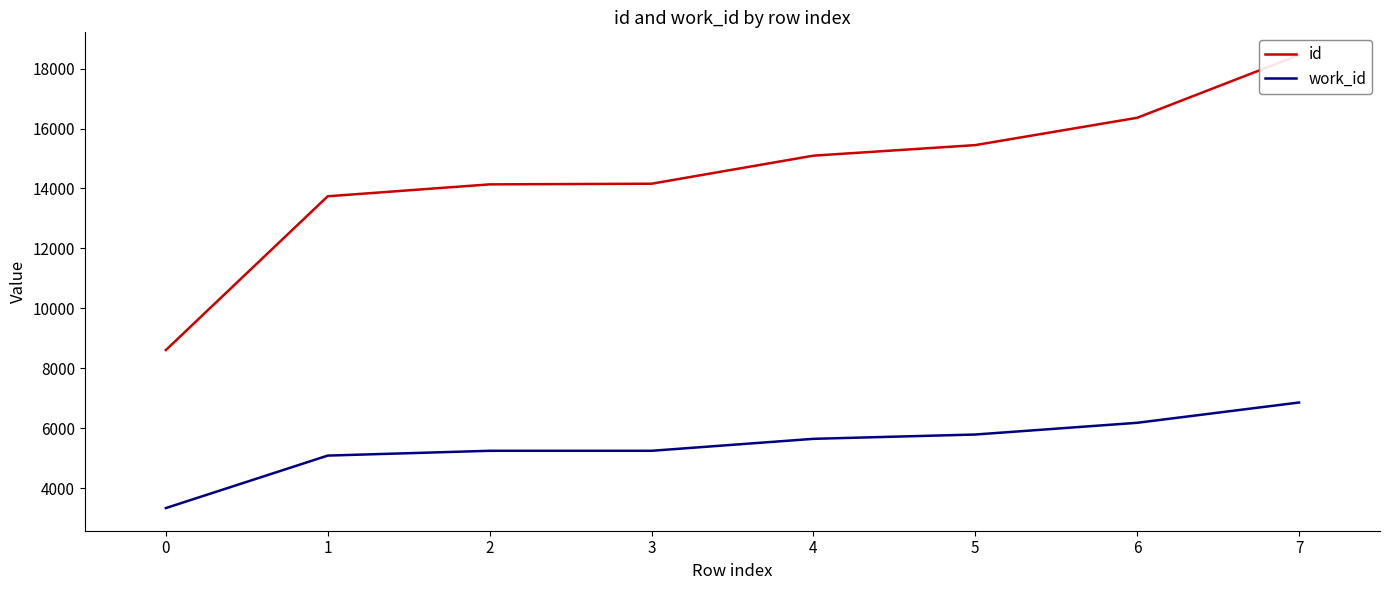

Rank the series by their maximum value, from highest to lowest.

id, work_id